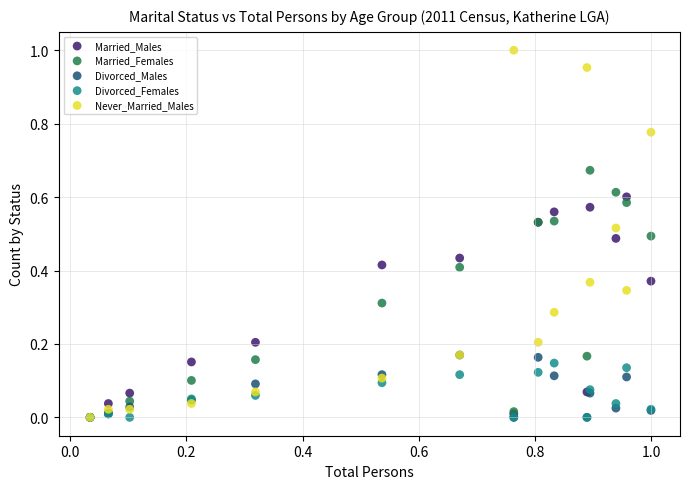

What are all the series names shown in the legend?

Married_Males, Married_Females, Divorced_Males, Divorced_Females, Never_Married_Males